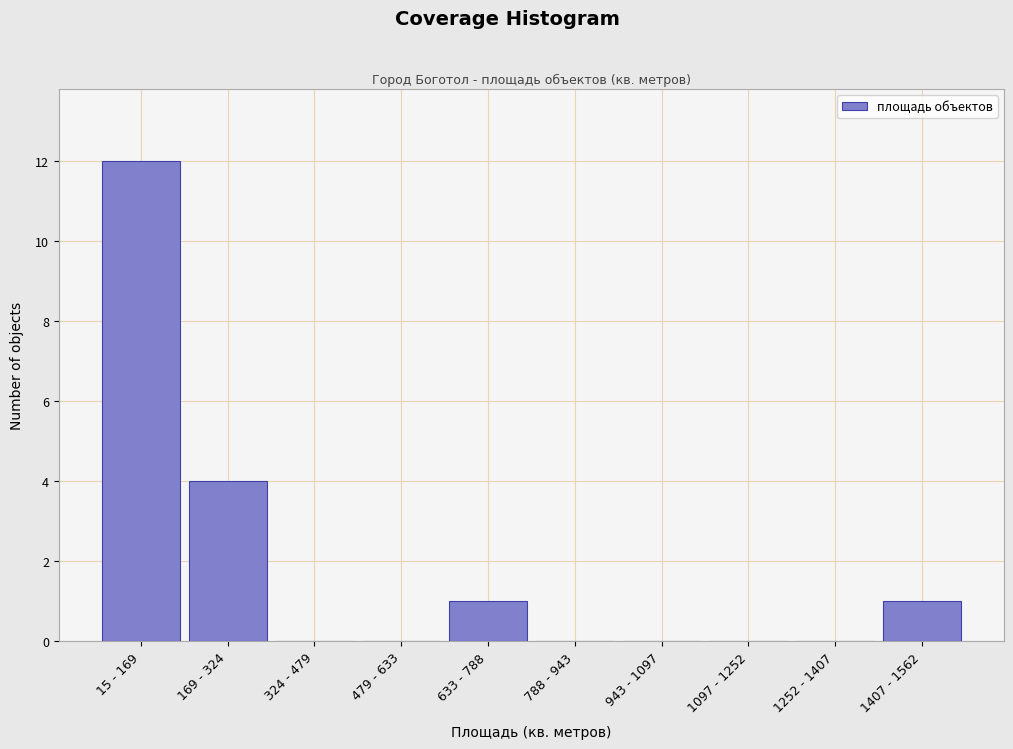

Reading left to right, transcribe all the data shown in this chart.

15 - 169=12	169 - 324=4	324 - 479=0	479 - 633=0	633 - 788=1	788 - 943=0	943 - 1097=0	1097 - 1252=0	1252 - 1407=0	1407 - 1562=1